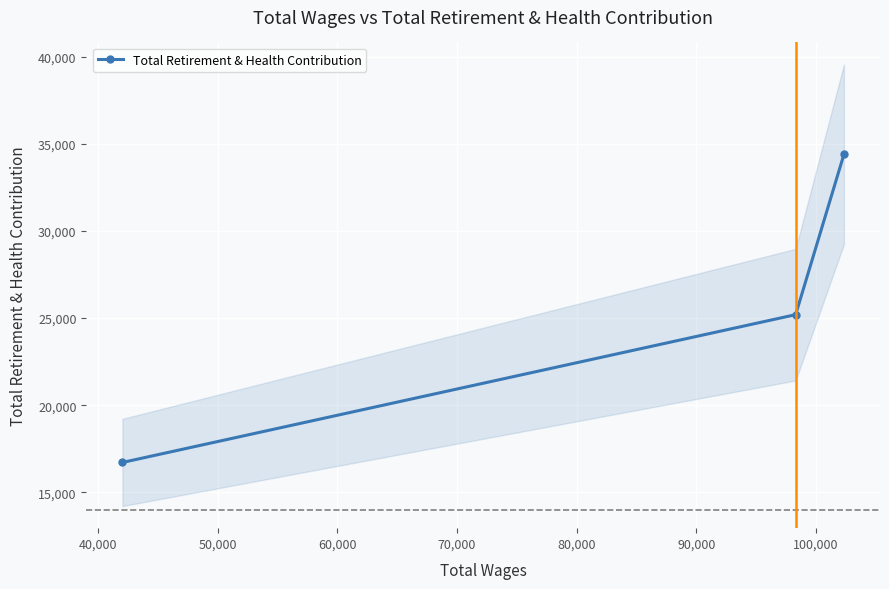

What is the value of the Total Retirement & Health Contribution point at the 1st from the left?

16709